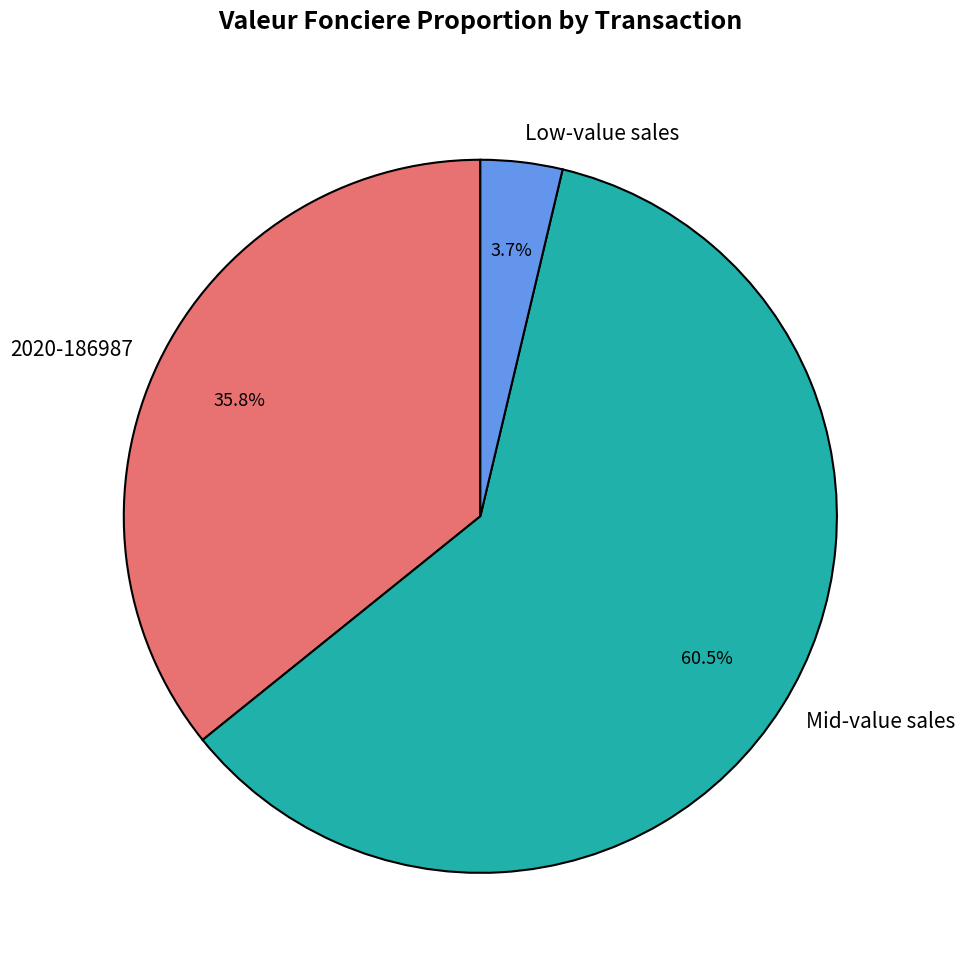

How many segments does this pie chart have?

3